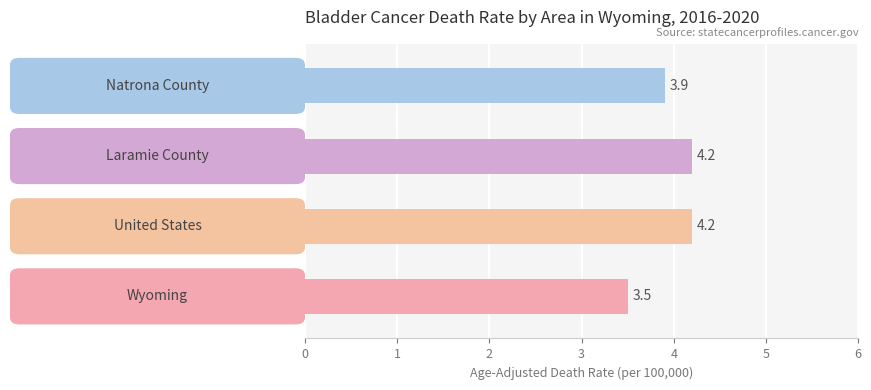

What is the smallest value displayed?

3.5